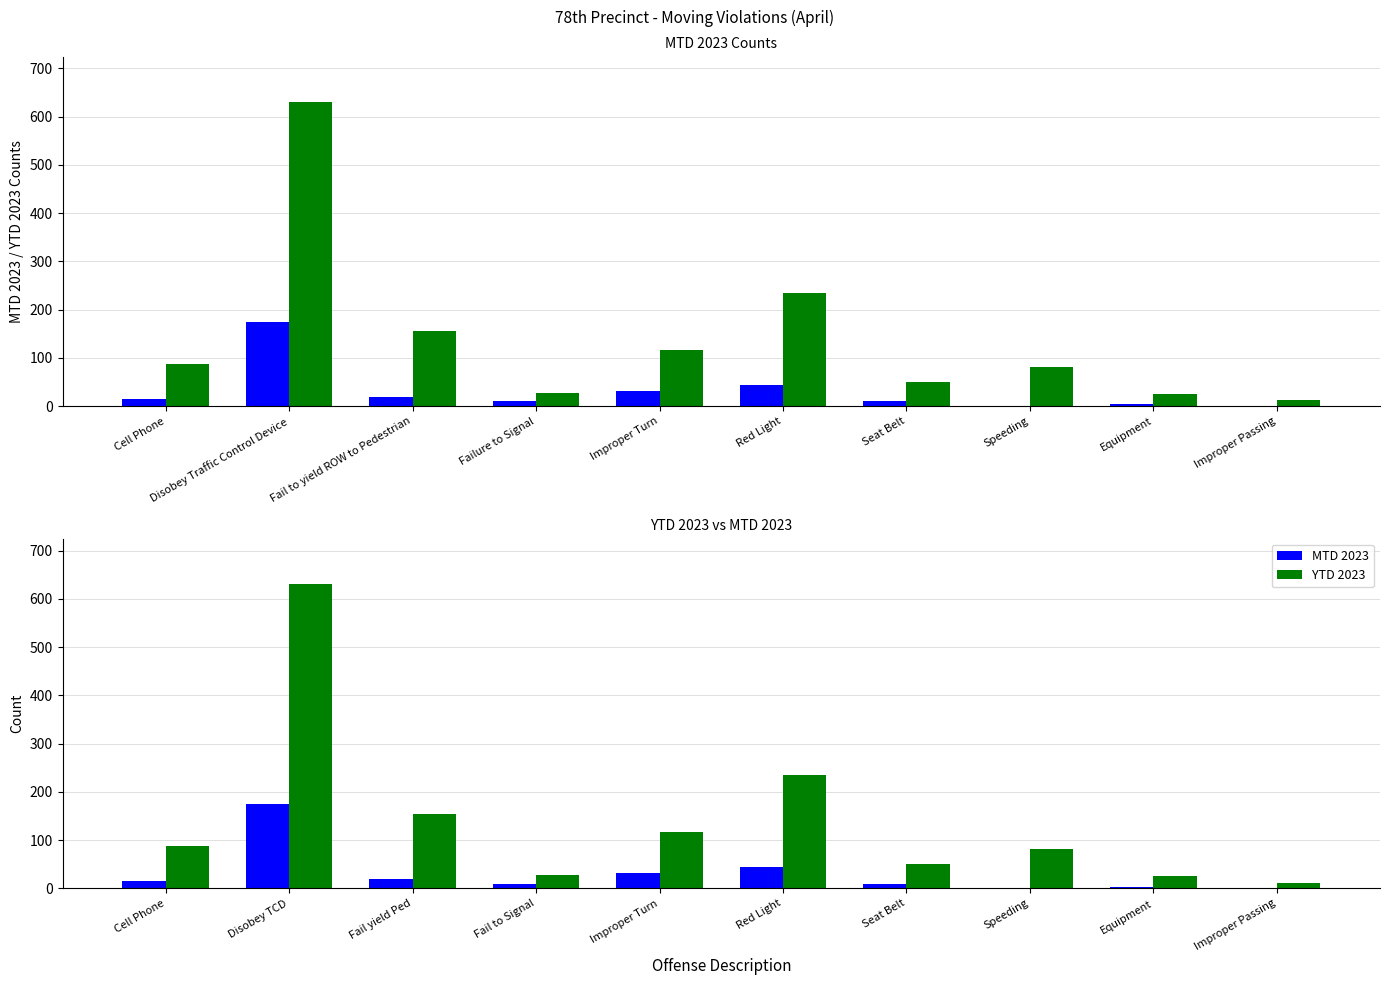

What is the value of the YTD 2023 bar at the 9th from the left?

26